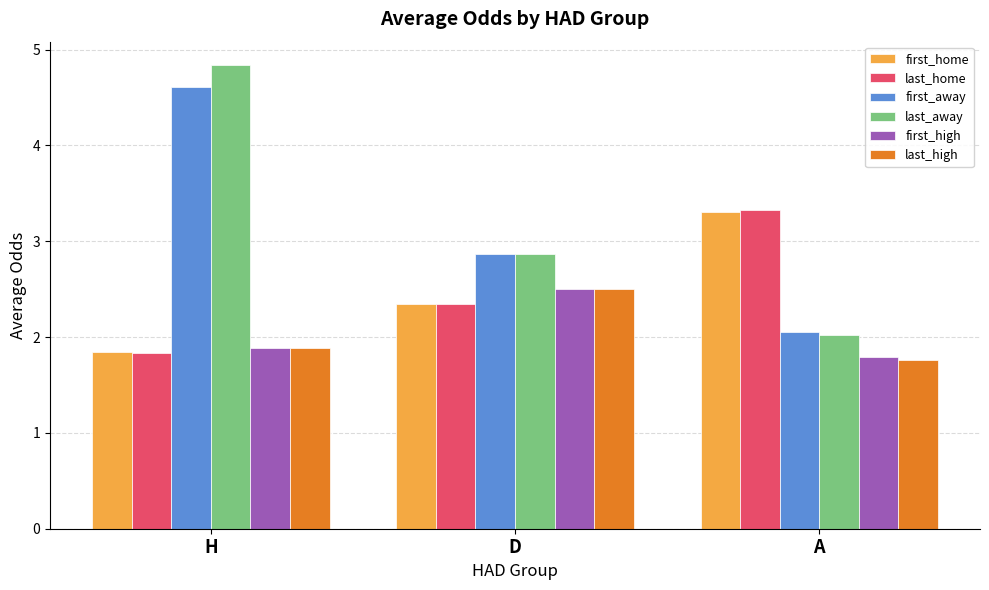

The last_high series shows 1.8 at A. True or false?

True